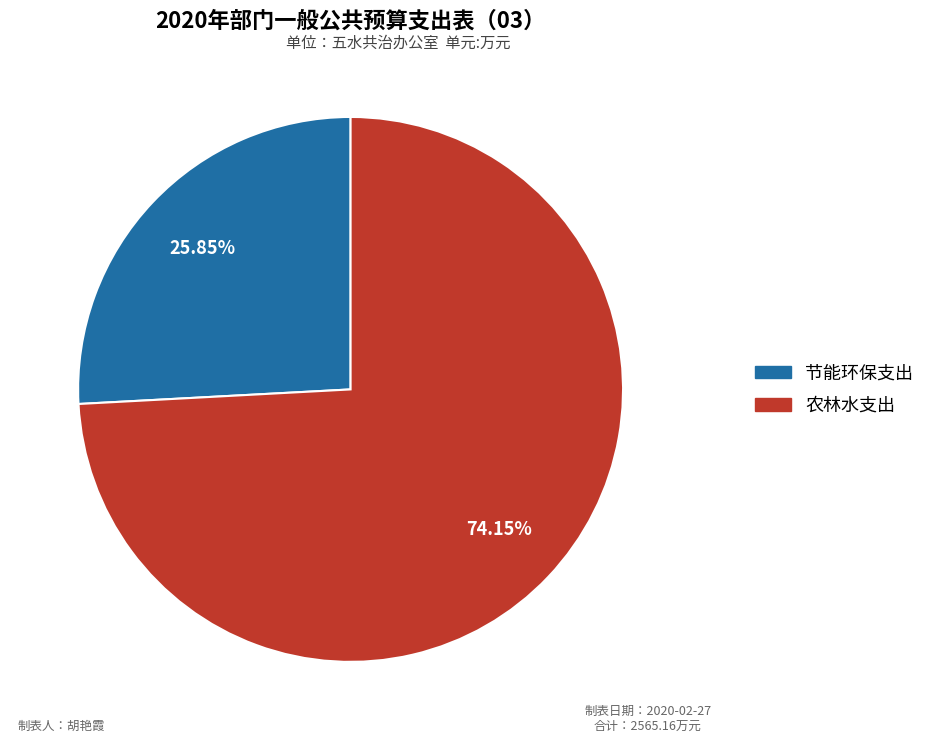

Combined, do 节能环保支出 and 农林水支出 account for over 50%?

Yes